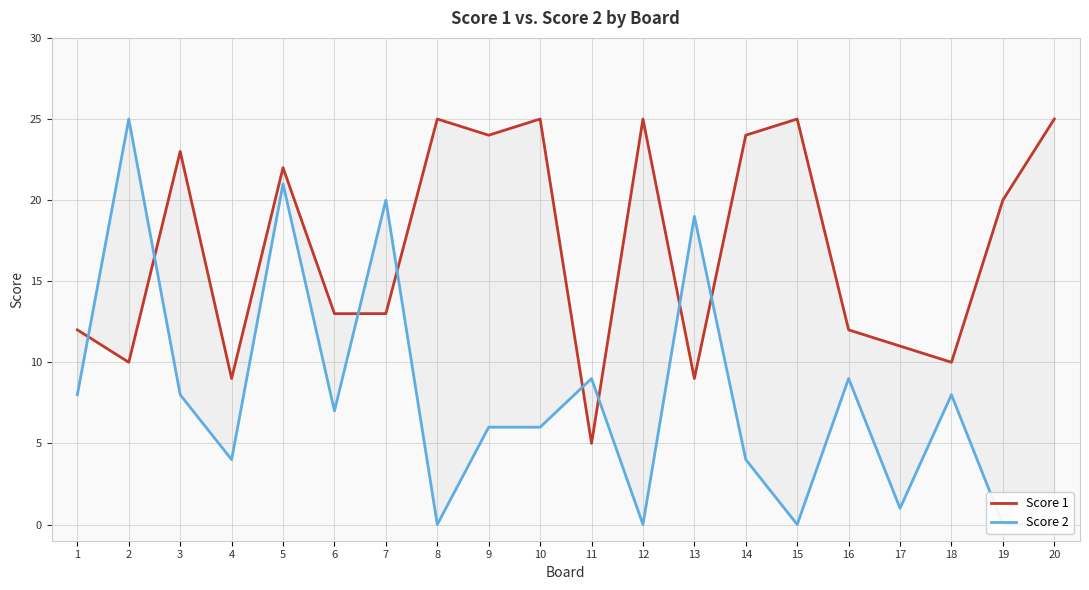

At which category does the chart reach its minimum across all series?

8